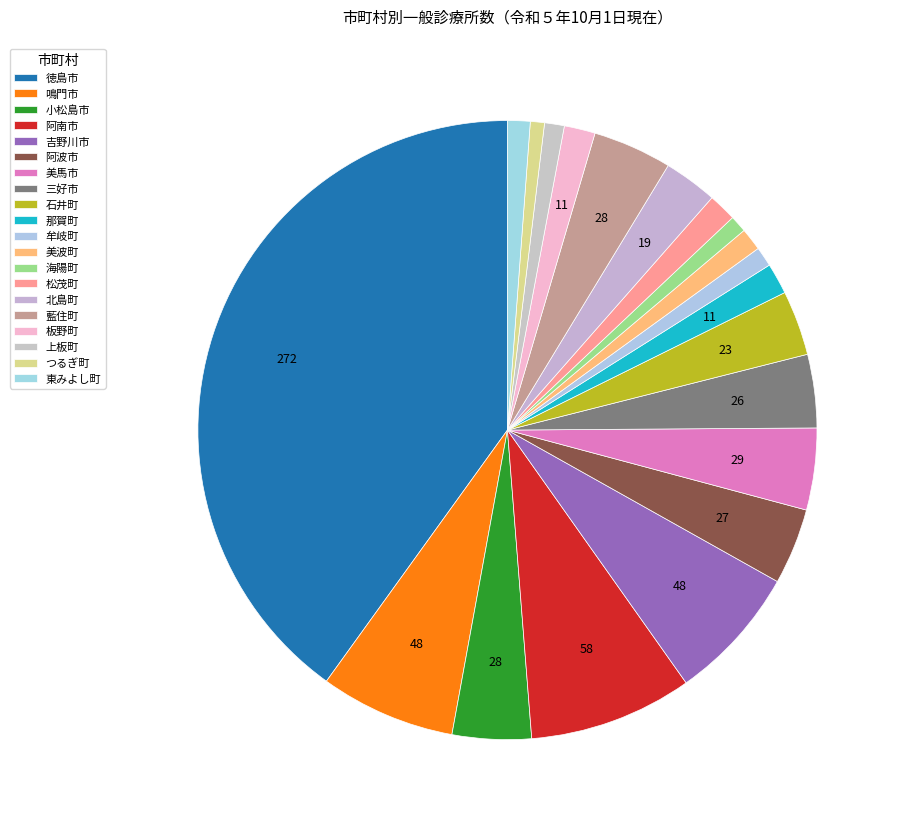

Which slice is the smallest?

つるぎ町